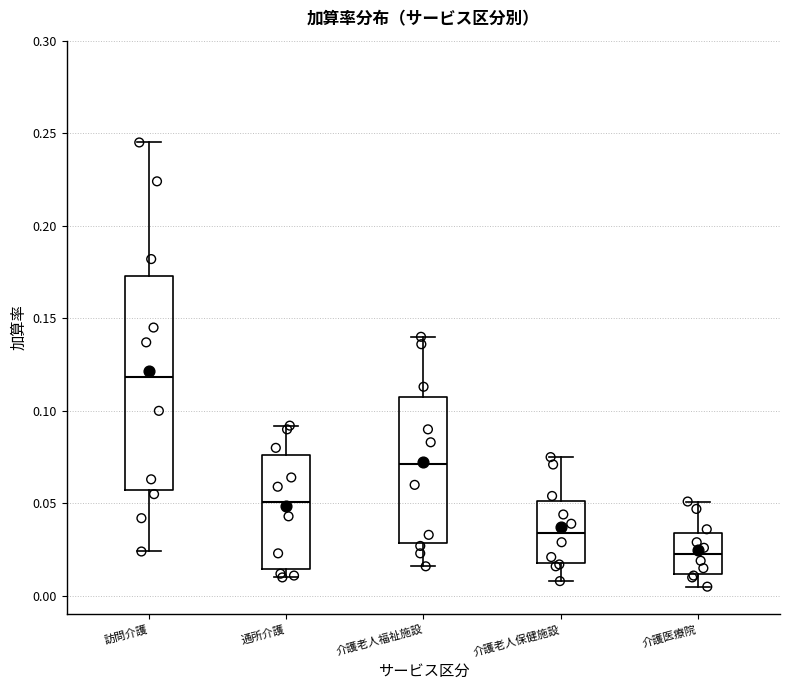

Where is the lower edge of the box for 介護老人保健施設 on the y-axis? The values are not printed on the chart, so give them approximately, as read against the axis.

0.020